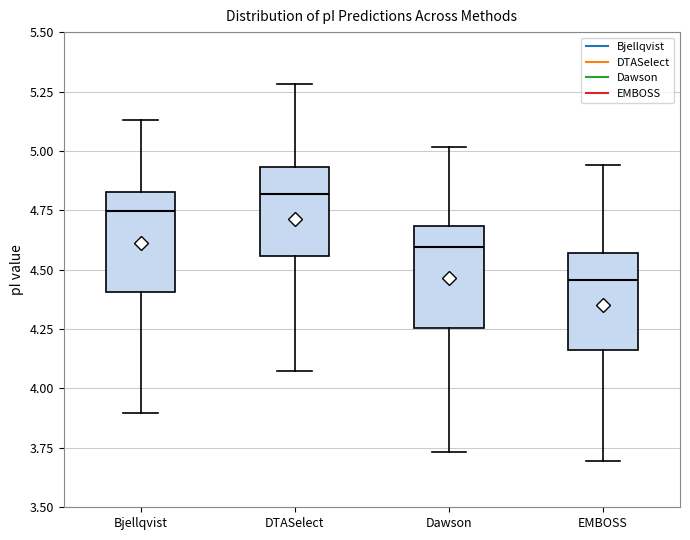

Reading left to right, read every box against the y-axis: the position of its median line, the range the box covers, and the ends of its whiskers. The values are not printed on the chart, so give them approximately, as read against the axis.

Bjellqvist: median 4.75, box 4.40 to 4.85, whiskers 3.90 to 5.15
DTASelect: median 4.80, box 4.55 to 4.95, whiskers 4.10 to 5.30
Dawson: median 4.60, box 4.25 to 4.70, whiskers 3.75 to 5.00
EMBOSS: median 4.45, box 4.15 to 4.55, whiskers 3.70 to 4.95